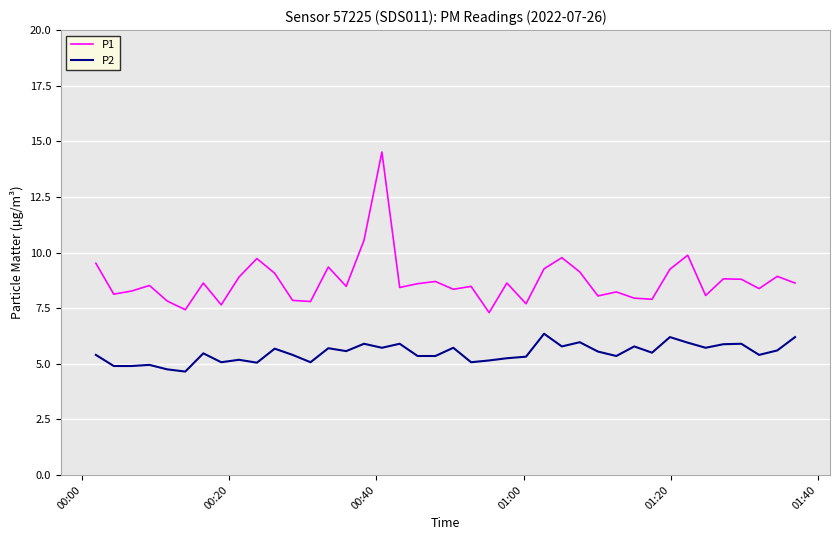

True or false: P2 and P1 cross at least once.

False